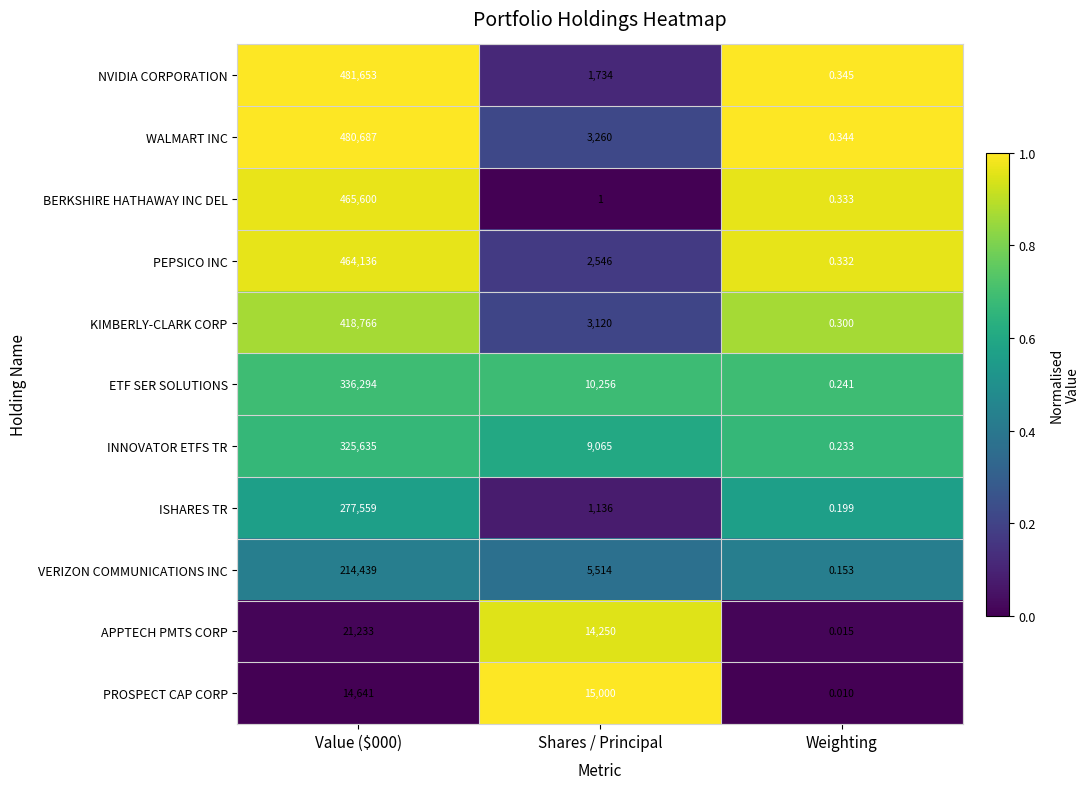

Which series changed the most between Shares / Principal and Weighting?

PROSPECT CAP CORP